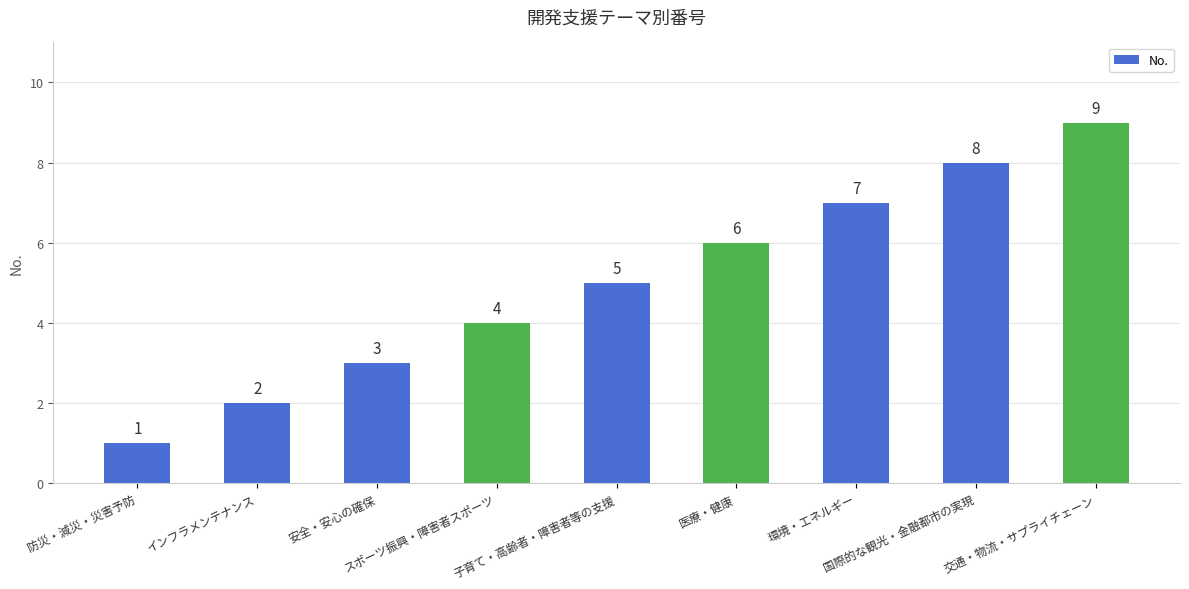

List the labels in order of value, smallest first.

防災・減災・災害予防, インフラメンテナンス, 安全・安心の確保, スポーツ振興・障害者スポーツ, 子育て・高齢者・障害者等の支援, 医療・健康, 環境・エネルギー, 国際的な観光・金融都市の実現, 交通・物流・サプライチェーン